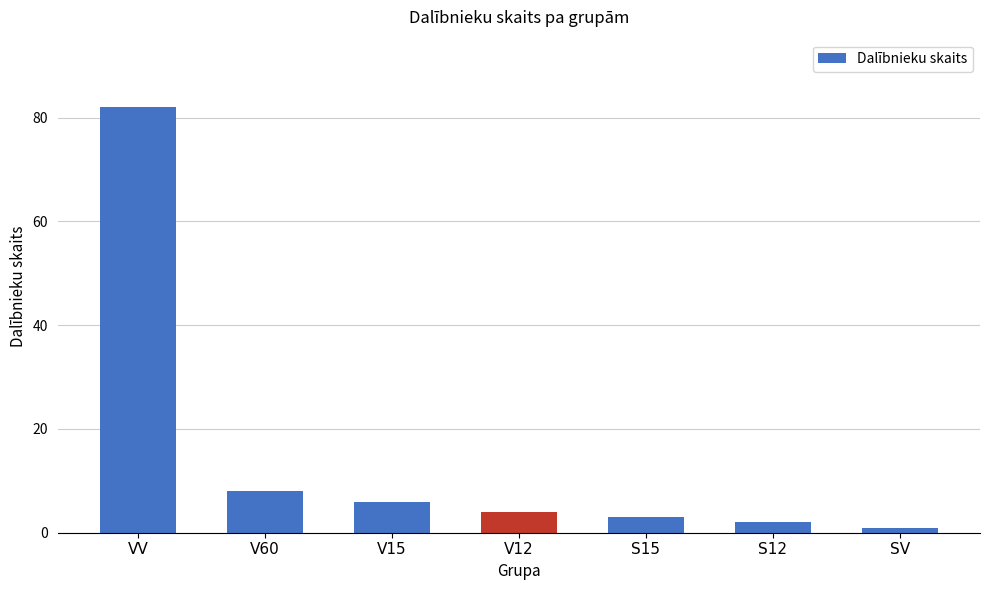

How many bars are there in total?

7